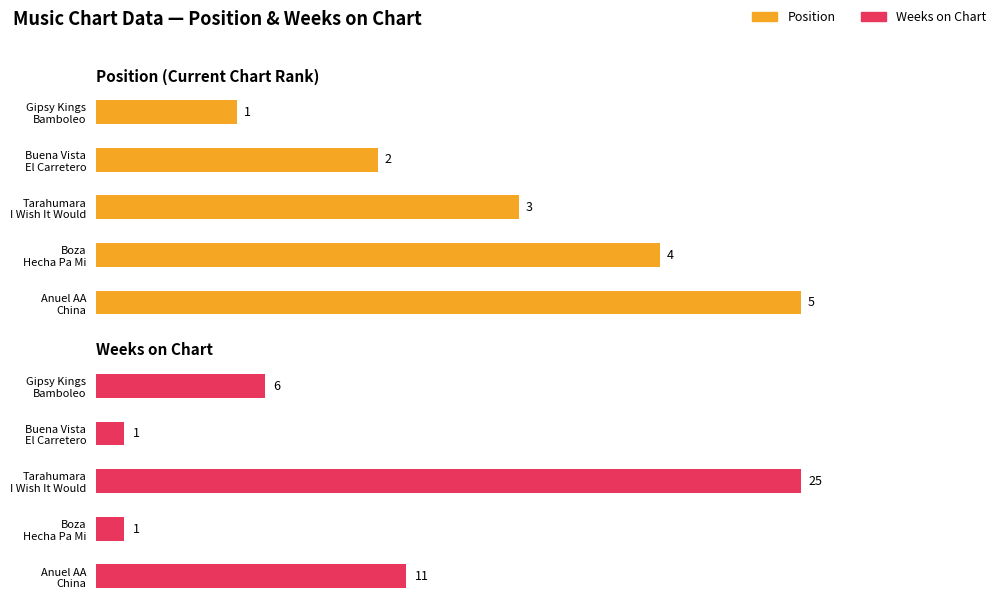

The value of Position at Buena Vista El Carretero is 2. True or false?

True